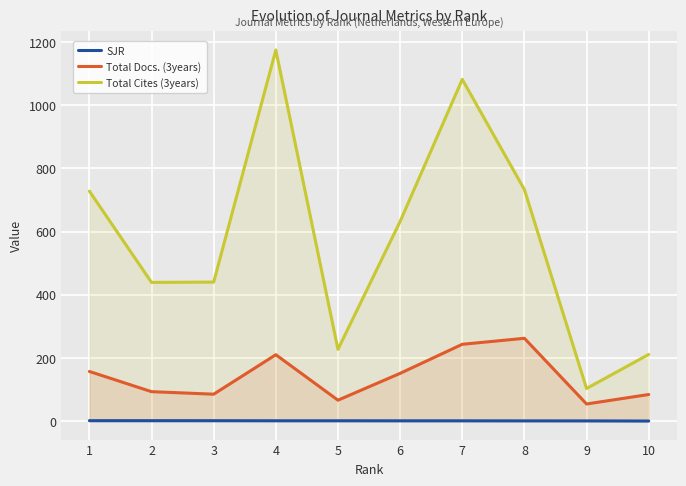

At how many categories does at least one series exceed 404?

7